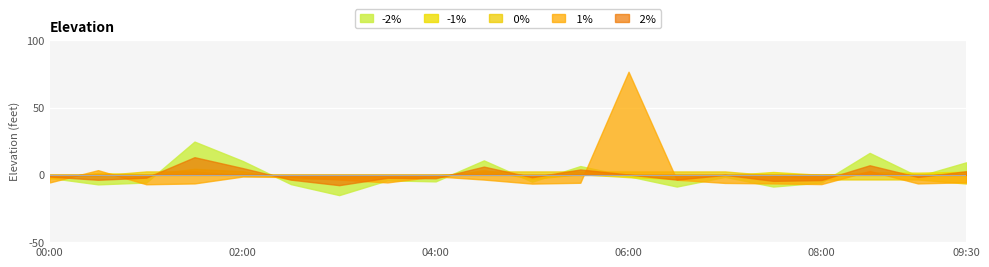

Between 03:30 and 07:30, which is larger?

03:30